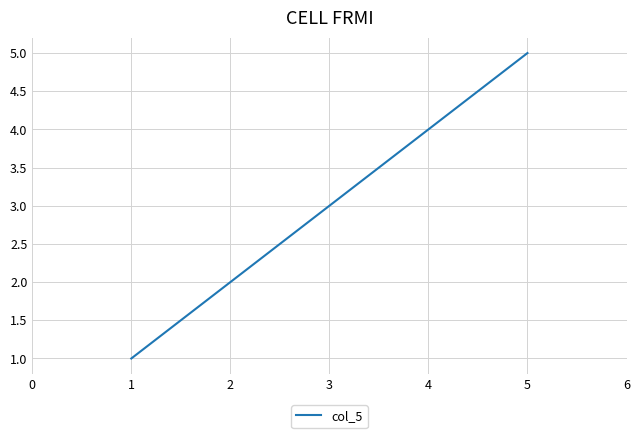

List the labels in order of value, largest first.

5, 4, 3, 2, 1